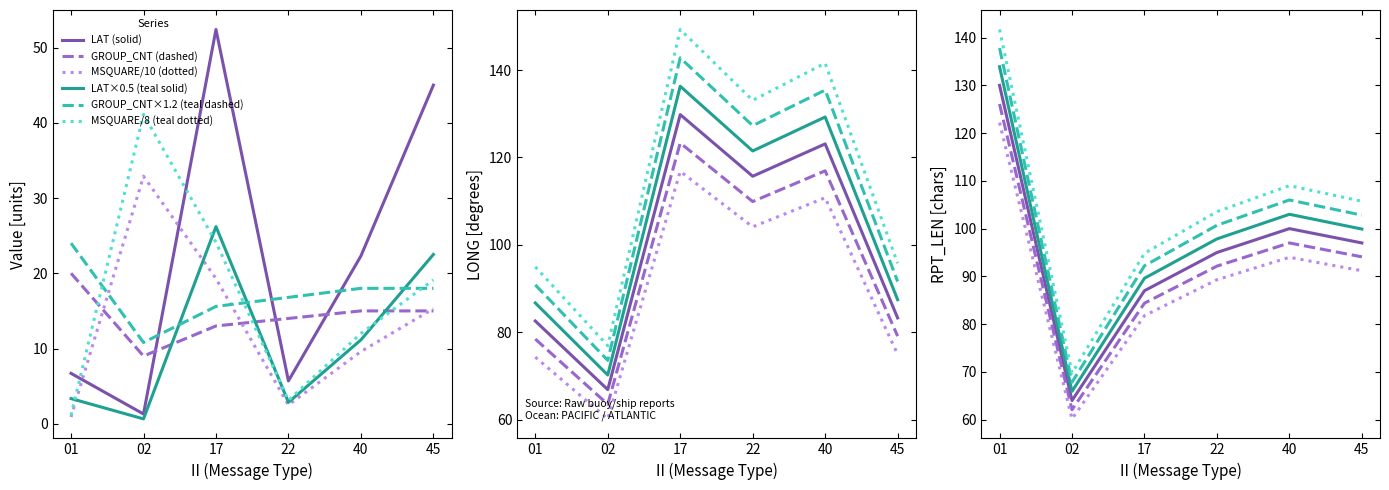

Read the MSQUARE value at 17.

19.3